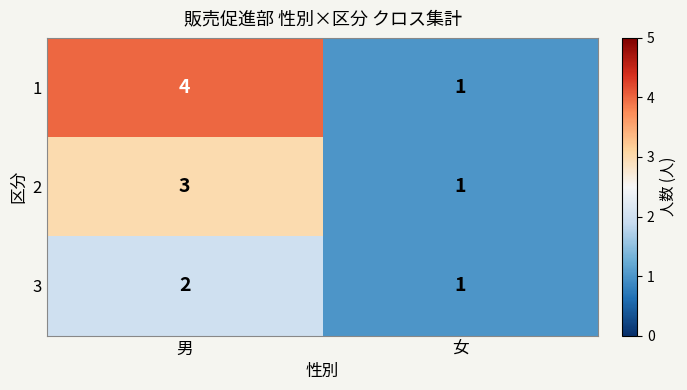

Which label corresponds to the largest value in the chart?

男